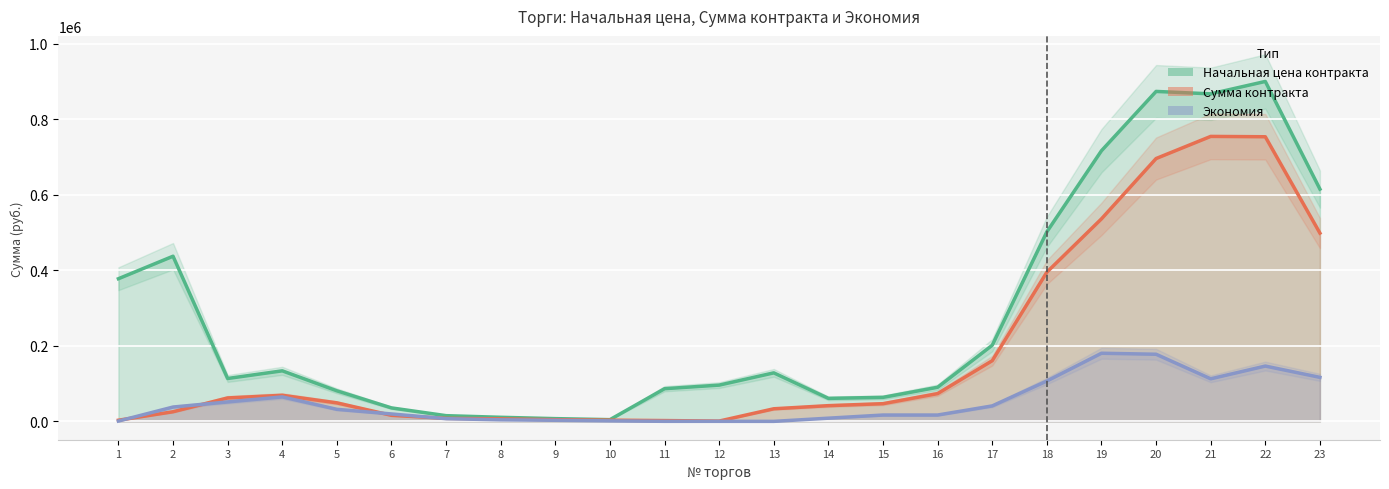

Reading right to left, what are all the values shown in this chart?

Начальная цена контракта: 23=614831.6	22=899816.8	21=866960.0	20=873383.6	19=716394.4	18=501729.1	17=201549.3	16=90260.8	15=63577.4	14=60874.2	13=128411.1	12=95980.4	11=86467.1	10=4539.9	9=7250.6	8=10763.5	7=15093.3	6=35626.1	5=80882.3	4=133790.8	3=113493.4	2=437138.5	1=377582.9
Сумма контракта: 23=498332.0	22=753393.7	21=754308.8	20=695721.7	19=536058.6	18=394902.3	17=160627.5	16=73499.1	15=46815.7	14=41603.6	13=33333.3	12=803.4	11=2116.8	10=3203.6	9=4405.7	8=6641.6	7=7991.4	6=15999.6	5=49015.4	4=69018.7	3=62045.5	2=25480.4	1=3040.4
Экономия: 23=116499.6	22=146423.1	21=112651.2	20=177661.9	19=180335.8	18=106826.8	17=40921.8	16=16761.7	15=16761.7	14=8437.3	13=0.0	12=99.3	11=105.9	10=1336.3	9=2844.9	8=4121.9	7=7101.9	6=19626.4	5=31866.9	4=64772.1	3=51447.9	2=37923.8	1=808.2